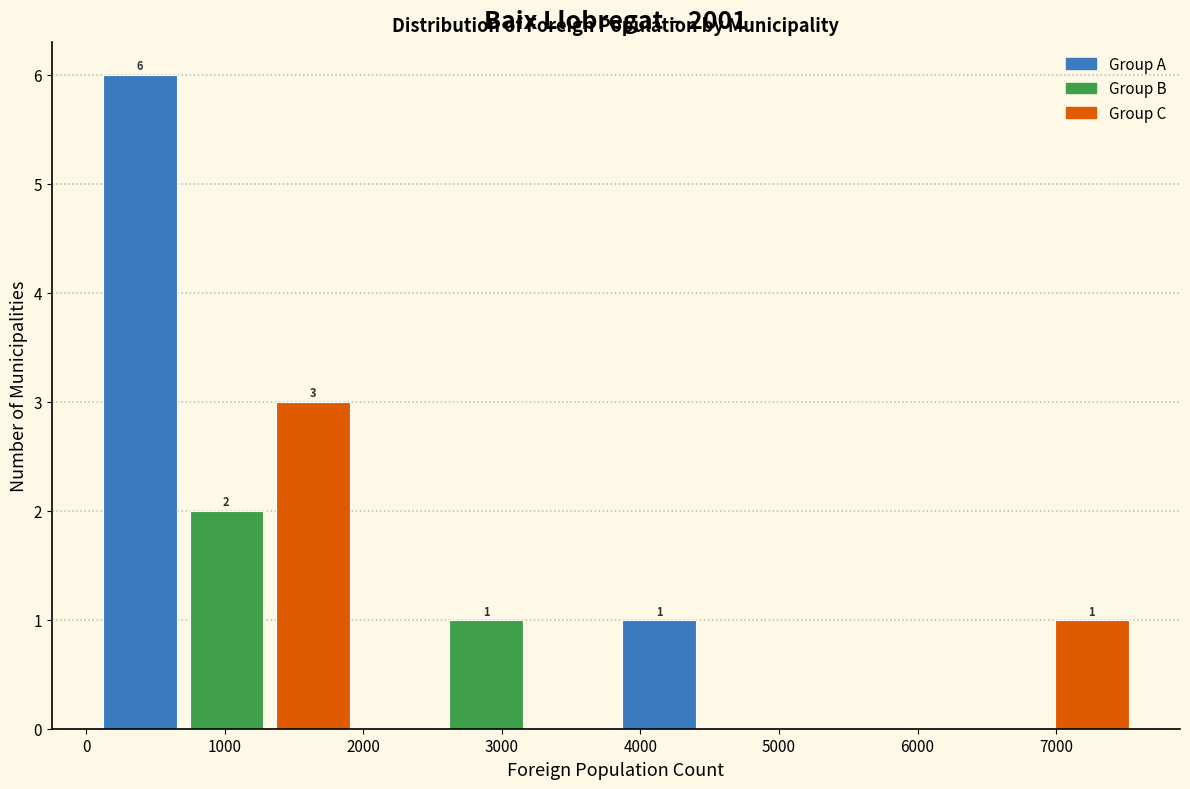

Over which range of the x-axis is the bar tallest?

100 to 700